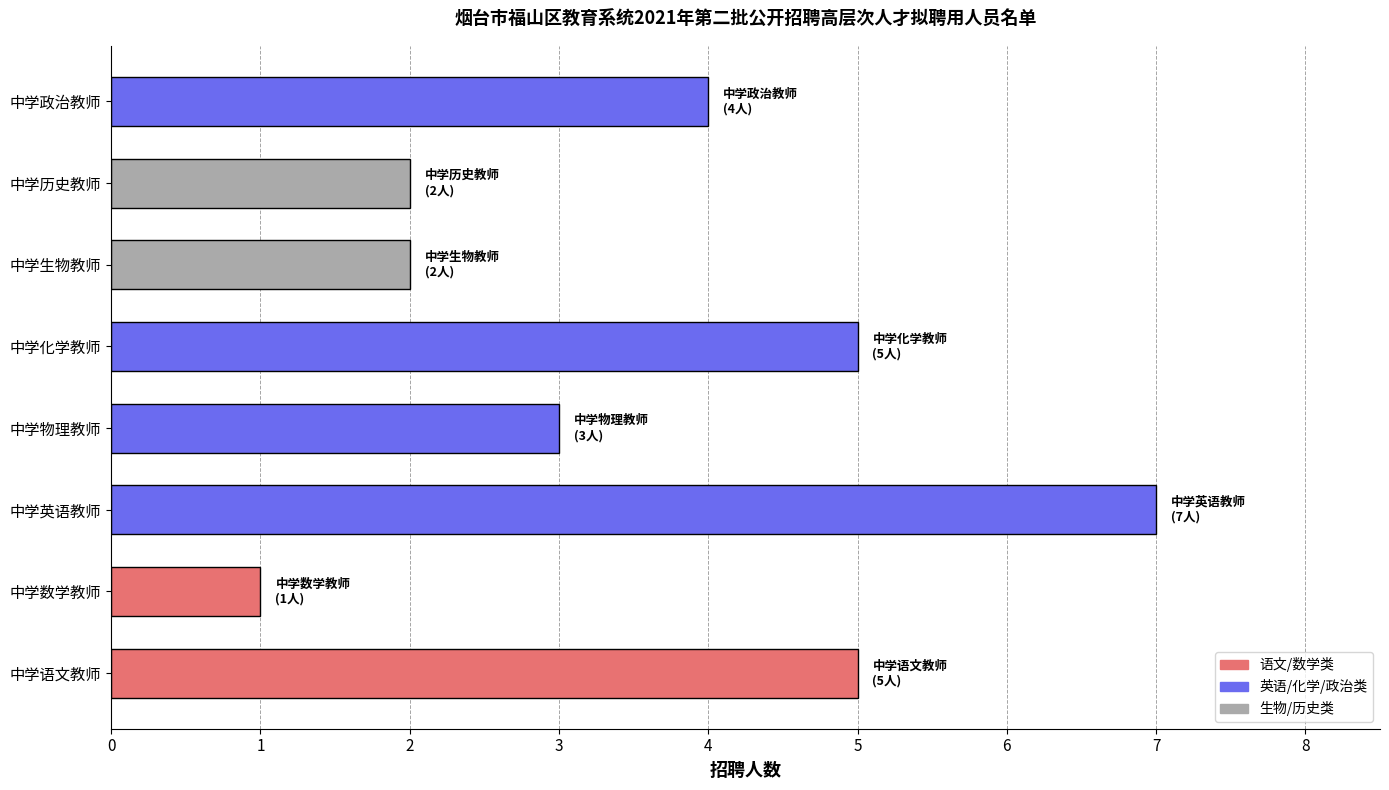

True or false: the data shows 2 at 中学数学教师.

False